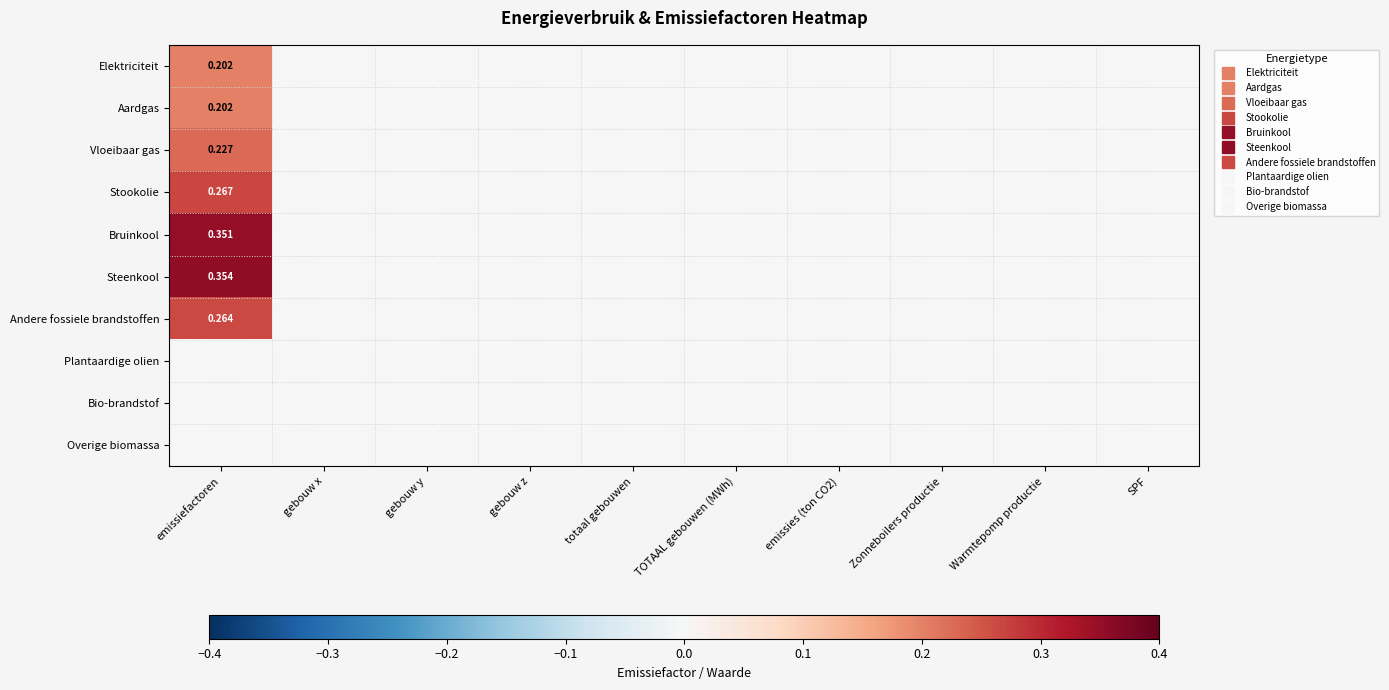

List the labels in order of Bruinkool value, largest first.

emissiefactoren, gebouw x, gebouw y, gebouw z, totaal gebouwen, TOTAAL gebouwen (MWh), emissies (ton CO2), Zonneboilers productie, Warmtepomp productie, SPF